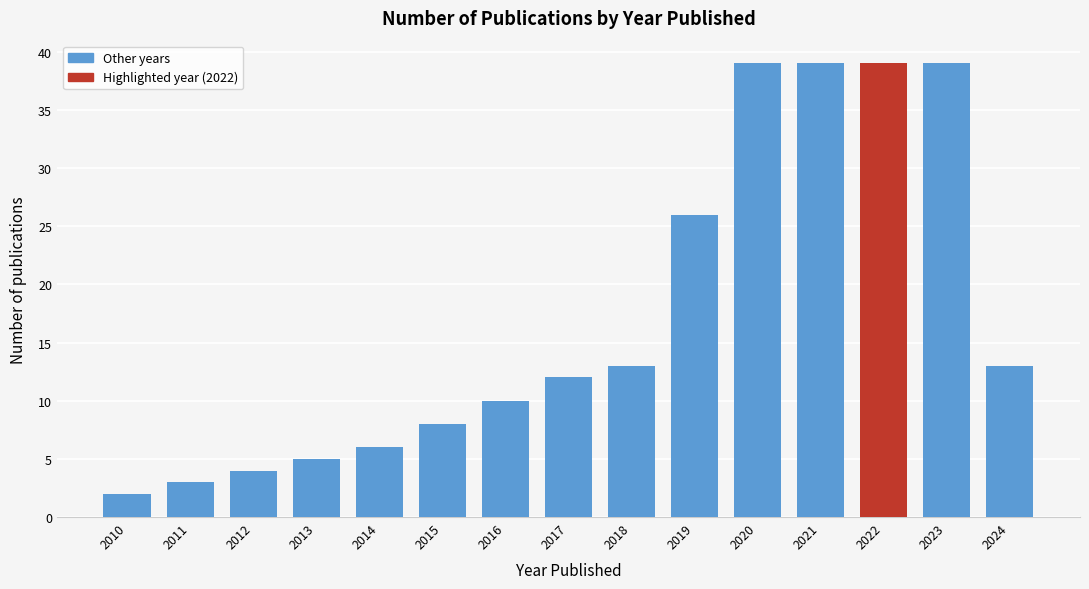

Reading left to right, extract all data points from this chart.

2010=2	2011=3	2012=4	2013=5	2014=6	2015=8	2016=10	2017=12	2018=13	2019=26	2020=39	2021=39	2022=39	2023=39	2024=13